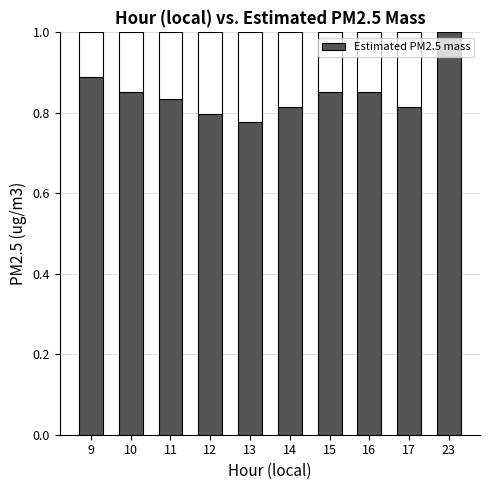

List the labels in order of value, smallest first.

13, 12, 14, 17, 11, 10, 15, 16, 9, 23